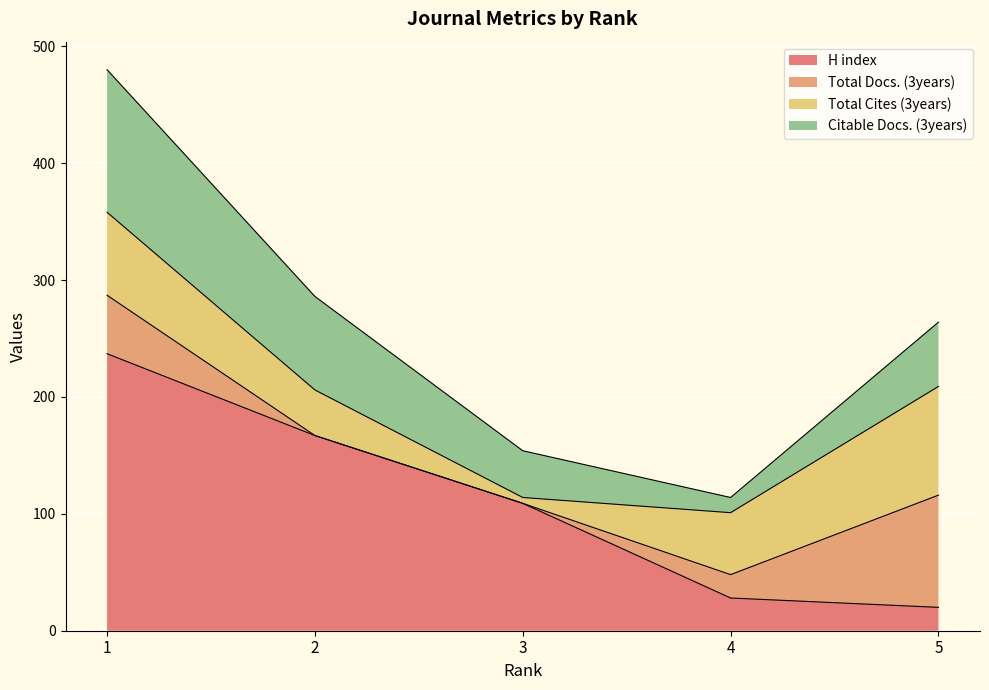

At which category is the sum across all series the highest?

1